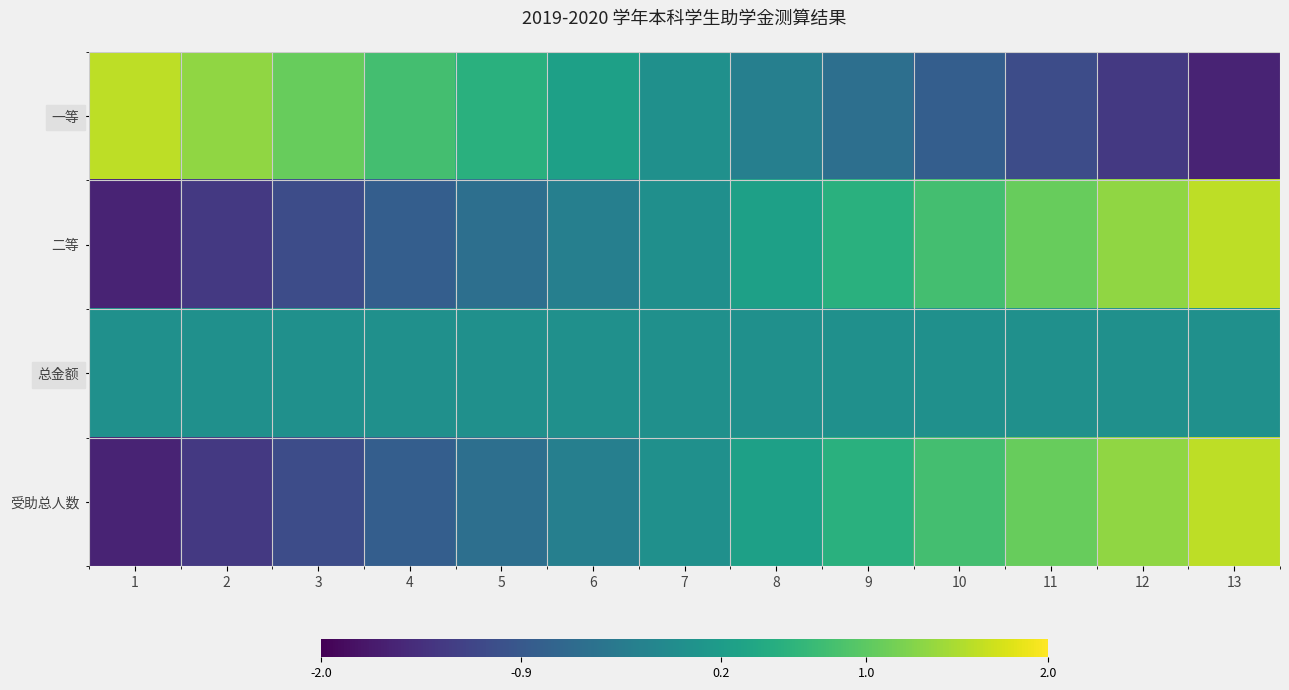

Reading left to right, list all the values displayed in this chart.

一等: 1=1.6	2=1.3	3=1.1	4=0.8	5=0.5	6=0.3	7=0.0	8=-0.3	9=-0.5	10=-0.8	11=-1.1	12=-1.3	13=-1.6
二等: 1=-1.6	2=-1.3	3=-1.1	4=-0.8	5=-0.5	6=-0.3	7=-0.0	8=0.3	9=0.5	10=0.8	11=1.1	12=1.3	13=1.6
总金额: 1=0.0	2=0.0	3=0.0	4=0.0	5=0.0	6=0.0	7=0.0	8=0.0	9=0.0	10=0.0	11=0.0	12=0.0	13=0.0
受助总人数: 1=-1.6	2=-1.3	3=-1.1	4=-0.8	5=-0.5	6=-0.3	7=0.0	8=0.3	9=0.5	10=0.8	11=1.1	12=1.3	13=1.6